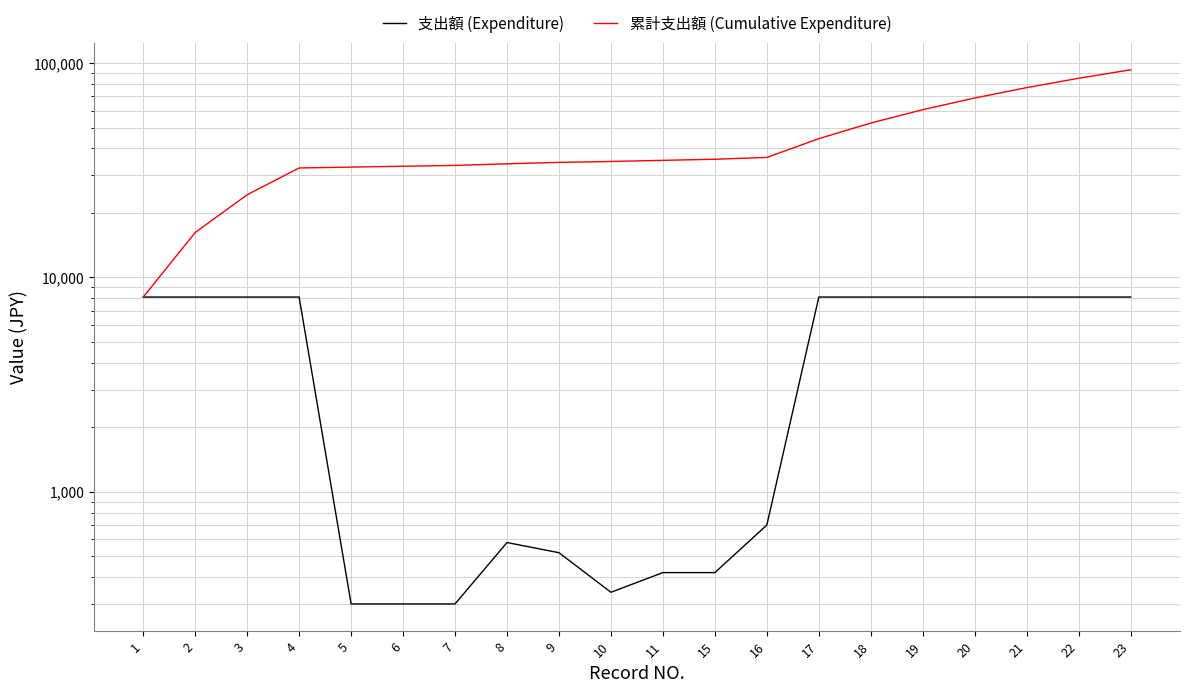

Reading right to left, what are all the values shown in this chart?

支出額 (Expenditure): 8100	8100	8100	8100	8100	8100	8100	700	420	420	340	520	580	300	300	300	8100	8100	8100	8100
累計支出額 (Cumulative Expenditure): 92980	84880	76780	68680	60580	52480	44380	36280	35580	35160	34740	34400	33880	33300	33000	32700	32400	24300	16200	8100